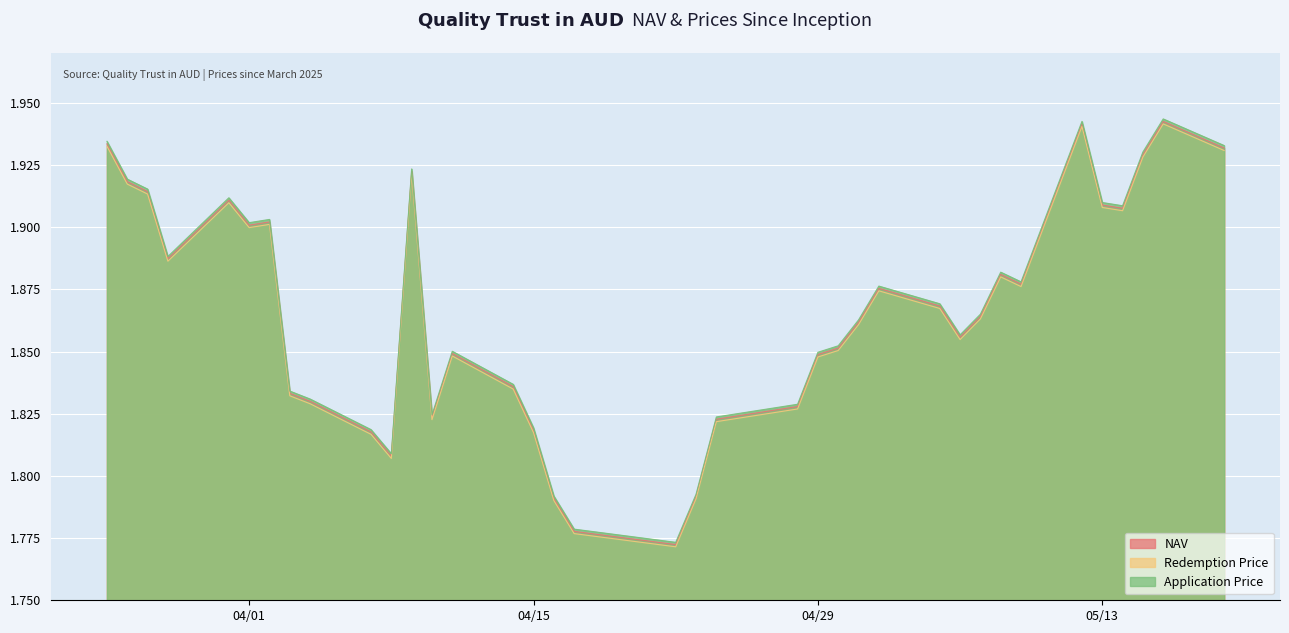

Rank the series by their average value, from lowest to highest.

Redemption Price, NAV, Application Price